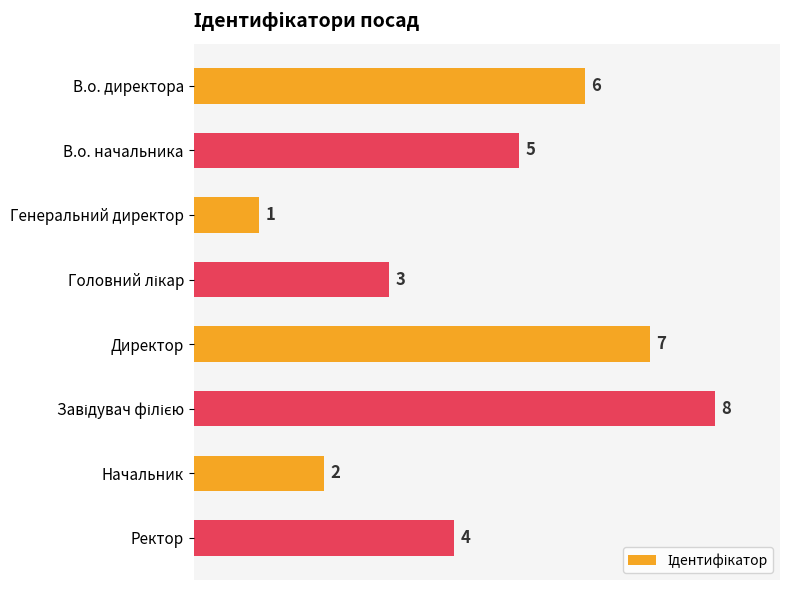

What is the maximum value shown in the chart?

8